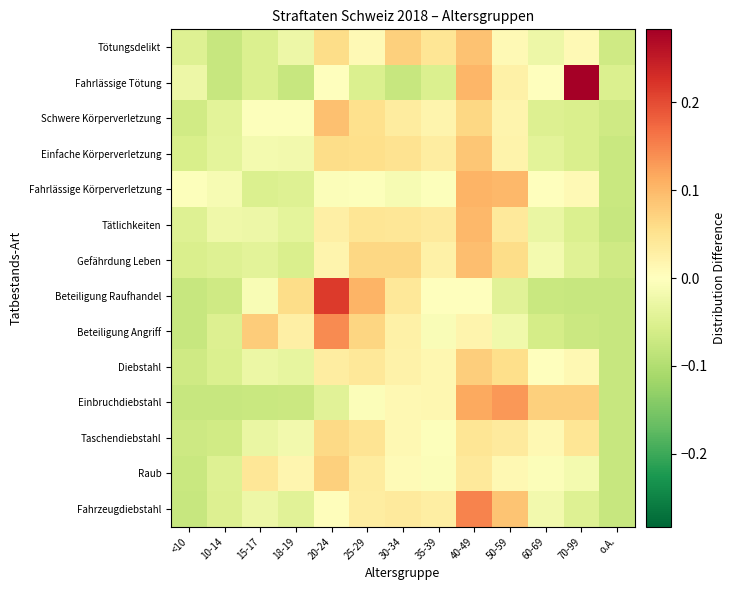

List the series in order of their peak value, lowest first.

Taschendiebstahl, Raub, Diebstahl, Einfache Körperverletzung, Tötungsdelikt, Schwere Körperverletzung, Gefährdung Leben, Tätlichkeiten, Fahrlässige Körperverletzung, Einbruchdiebstahl, Beteiligung Angriff, Fahrzeugdiebstahl, Beteiligung Raufhandel, Fahrlässige Tötung